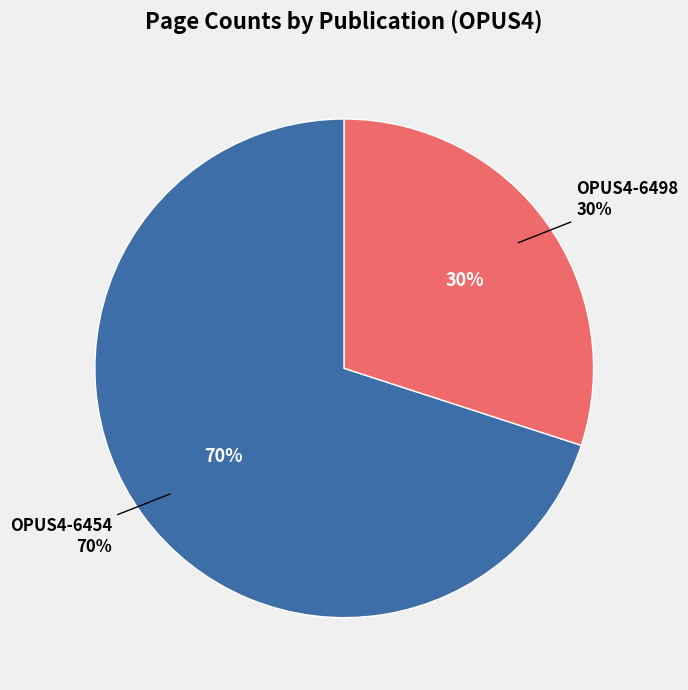

Is OPUS4-6498 the majority of the pie?

No